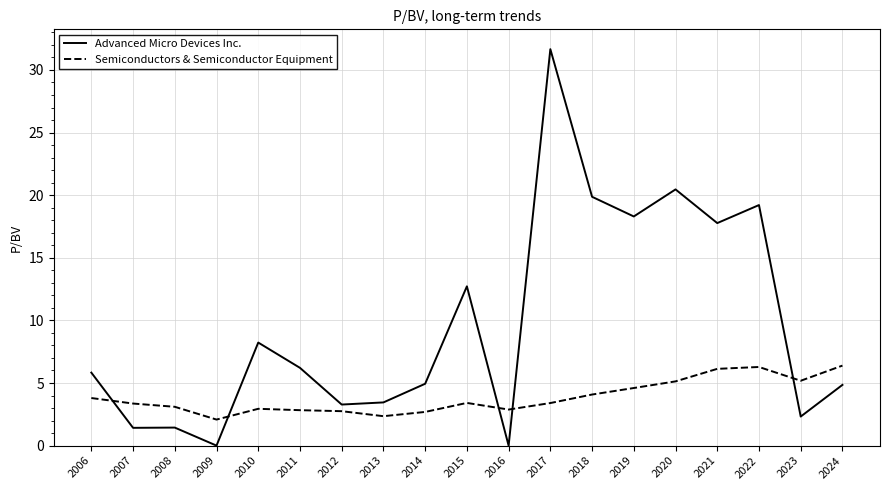

At which category is the sum across all series the highest?

2017